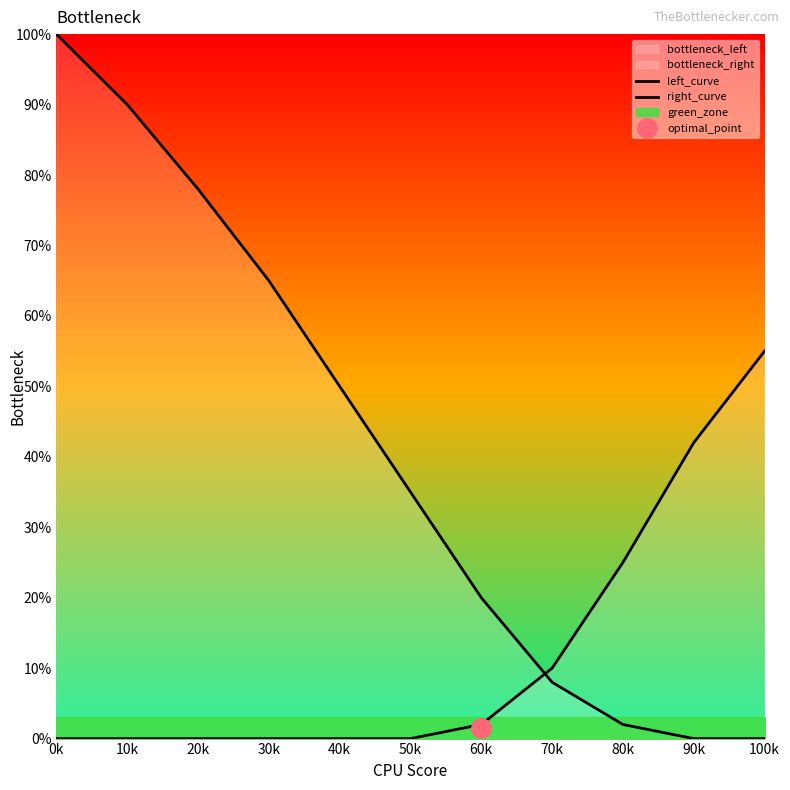

Which category has the lowest value in the left_curve series?

90k